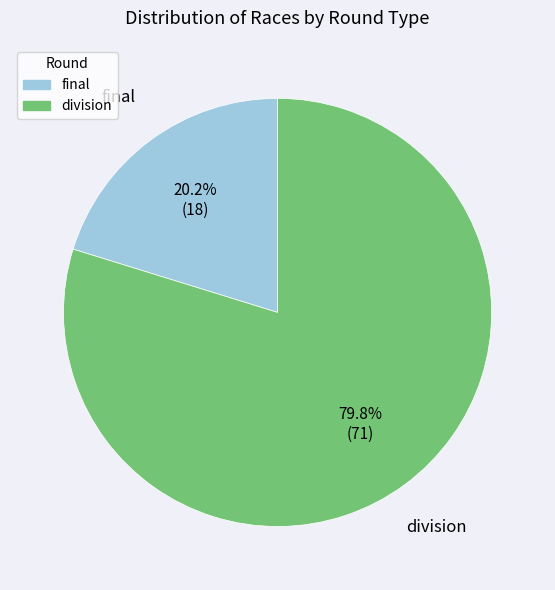

Is there any slice that represents more than half of the pie?

Yes